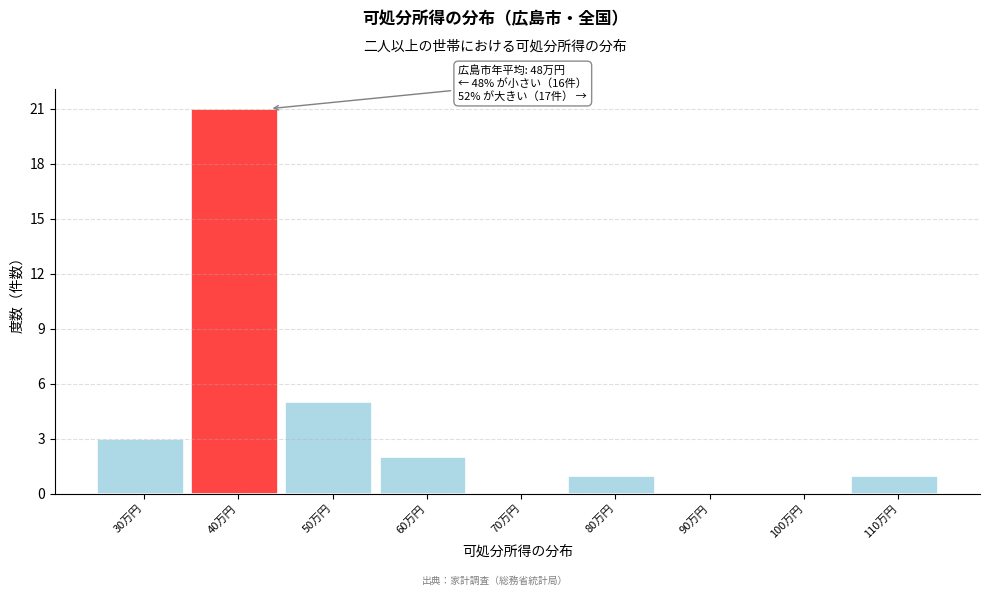

Reading left to right, what are all the values shown in this chart?

30万円=3	40万円=21	50万円=5	60万円=2	70万円=0	80万円=1	90万円=0	100万円=0	110万円=1